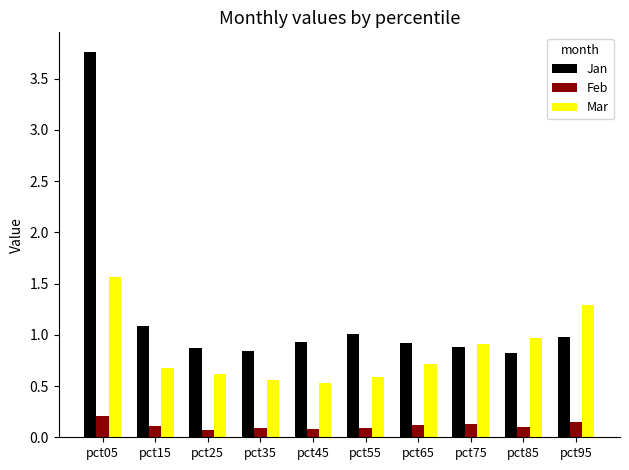

Count the Feb values in the range 0 to 1.

10